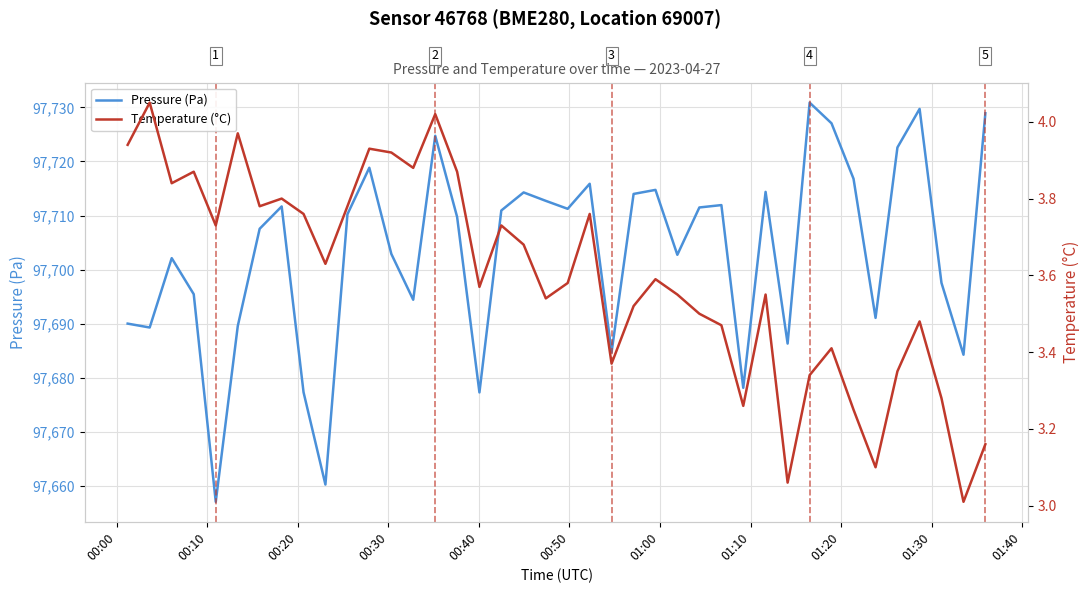

What are all the series names shown in the legend?

Pressure (Pa), Temperature (°C)